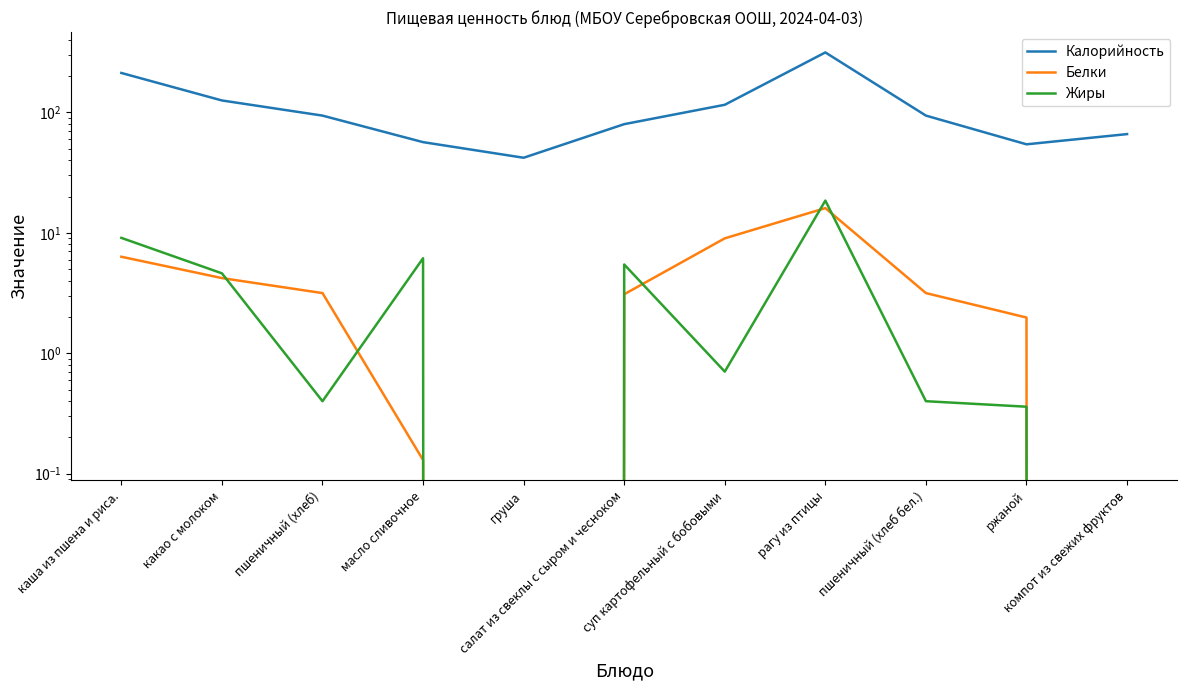

Is the value of Белки at груша greater than the value of Калорийность at ржаной?

No